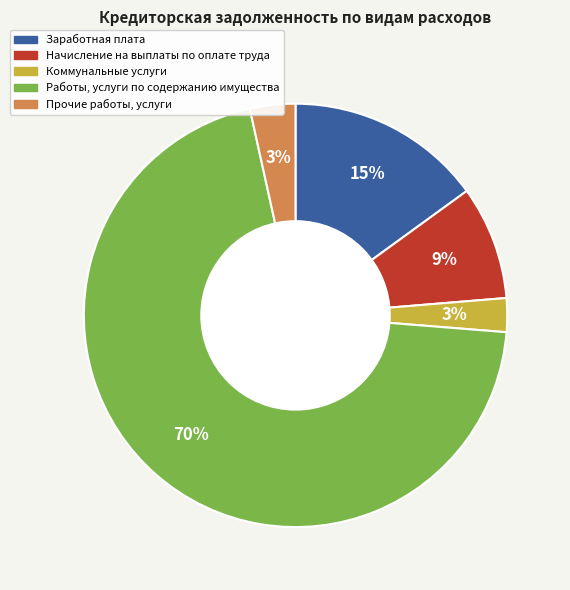

Does any single category account for the majority?

Yes